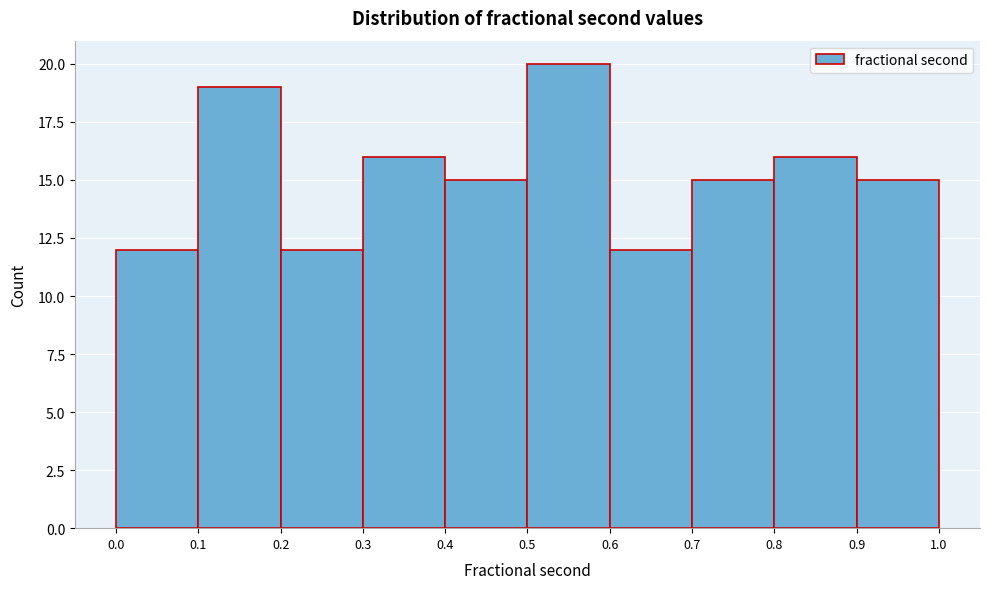

What is the height of the bar covering 0.7 to 0.8 on the x-axis? The values are not printed on the chart, so give them approximately, as read against the axis.

15